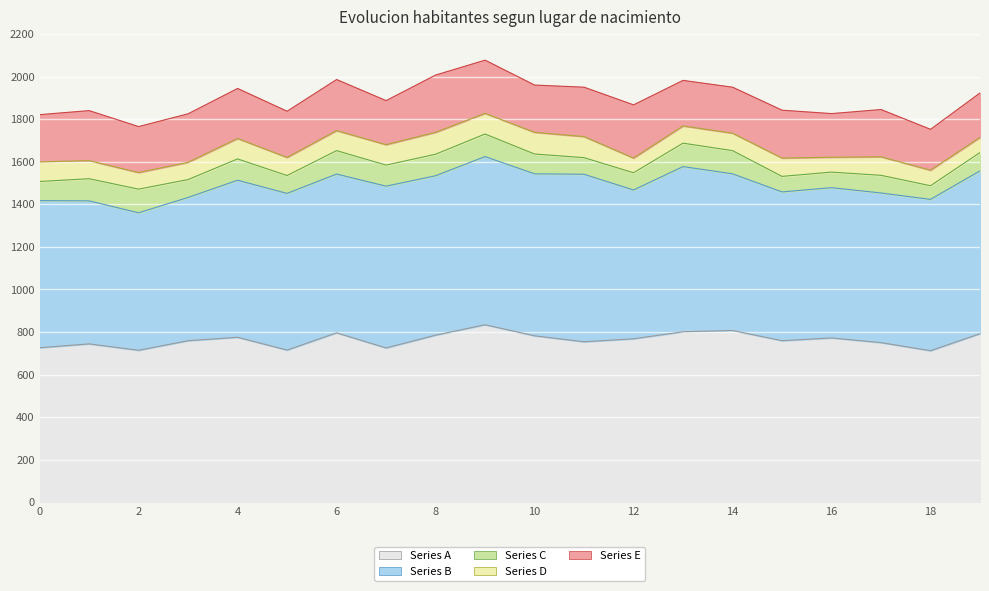

List the labels in order of Series B value, largest first.

9, 11, 13, 19, 10, 7, 8, 6, 4, 5, 14, 18, 16, 17, 12, 15, 0, 3, 1, 2